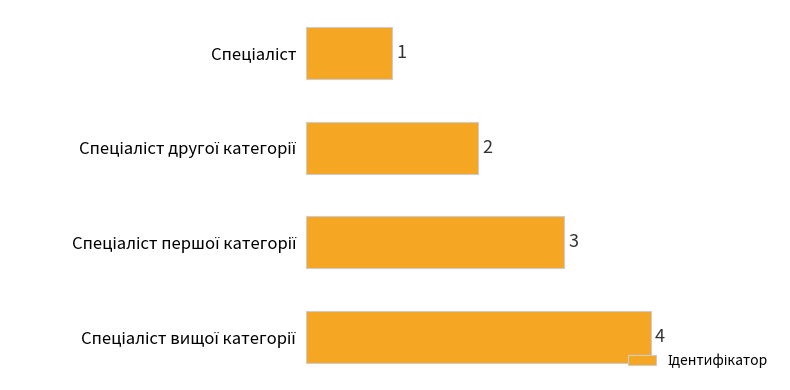

What is the greatest value displayed?

4